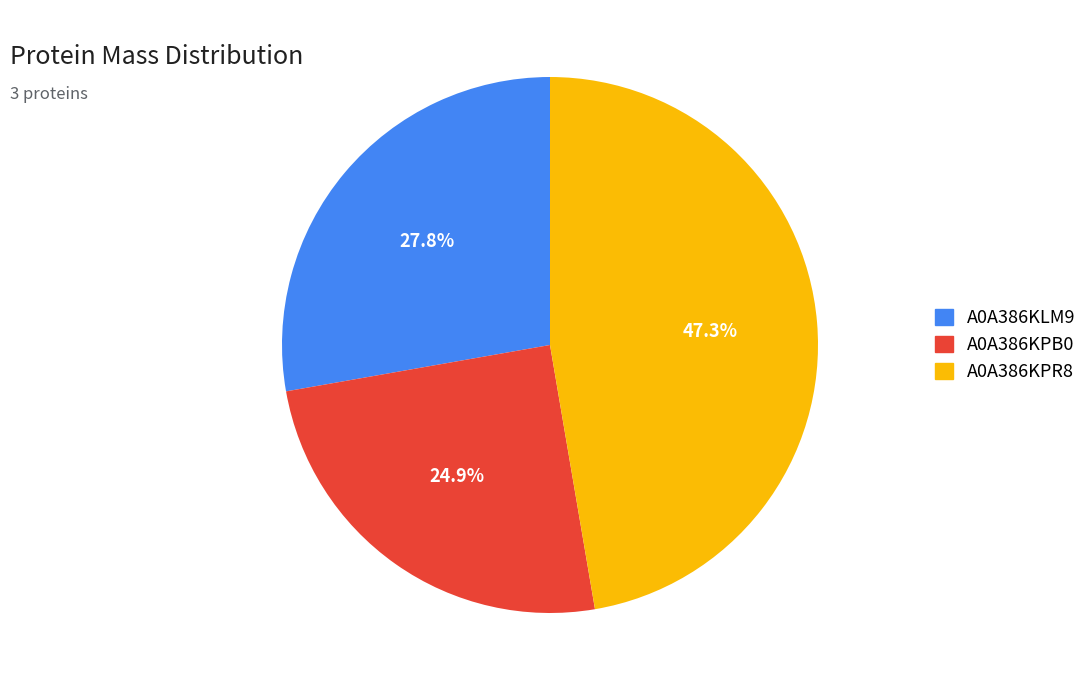

Which has a higher value, A0A386KPB0 or A0A386KPR8?

A0A386KPR8